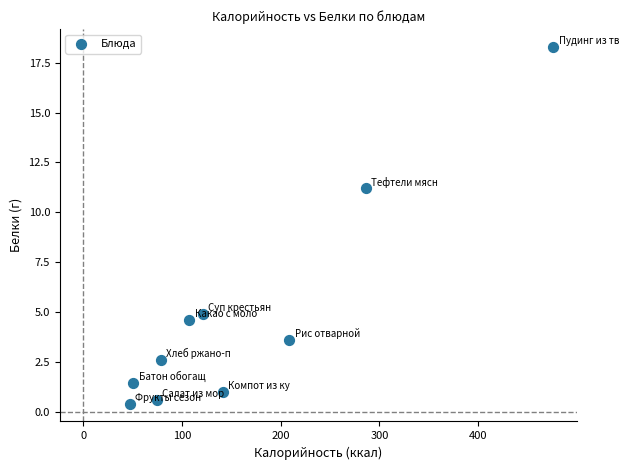

What Y value in the scatter plot is closest to 9?

11.2